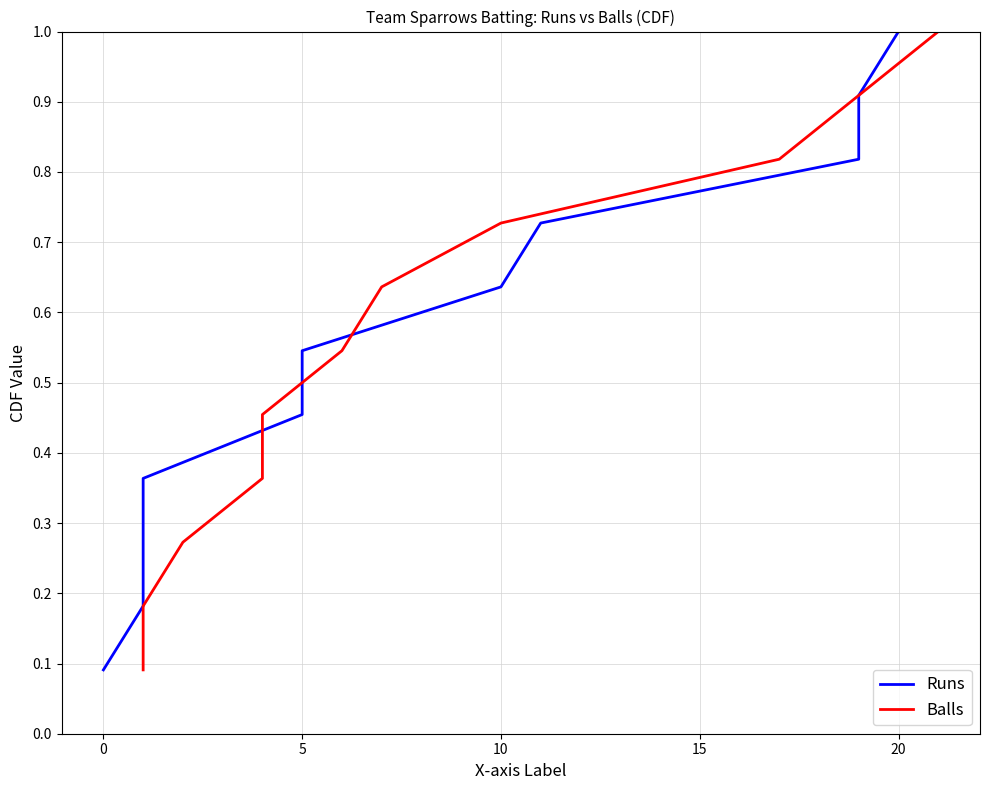

How many data points does each series have?

11